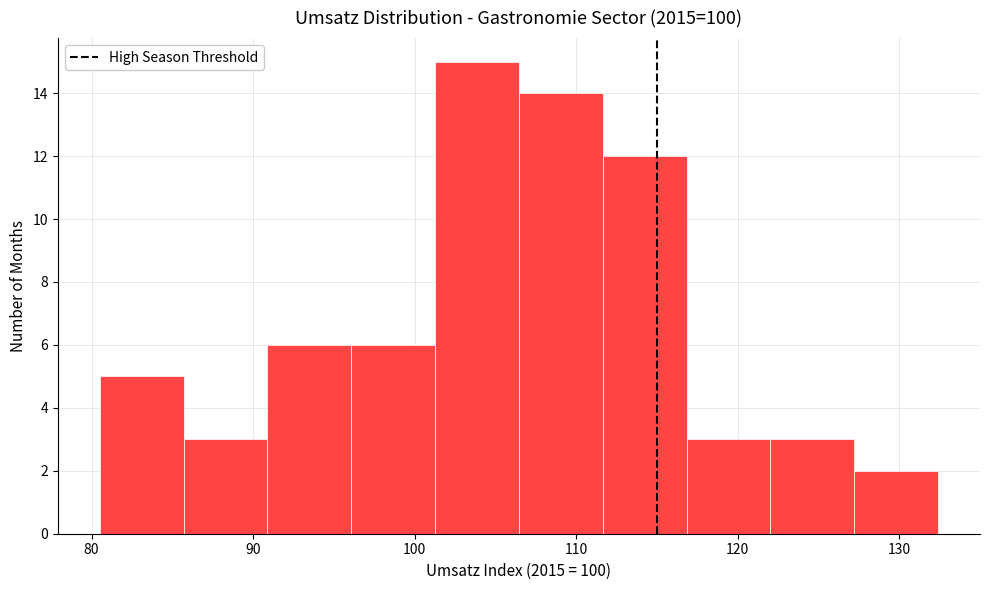

Over which range of the x-axis is the bar tallest?

101 to 106